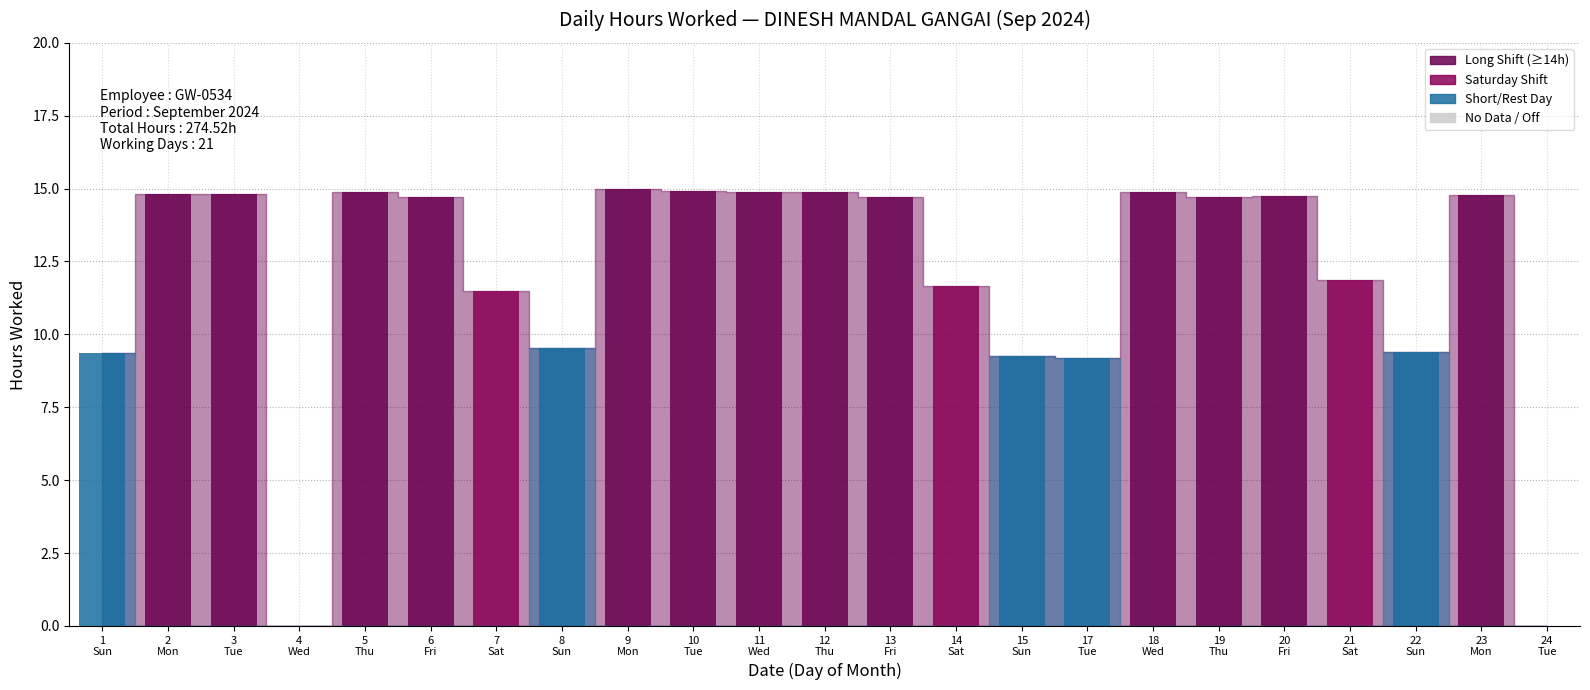

Count the number of data series in this chart.

1